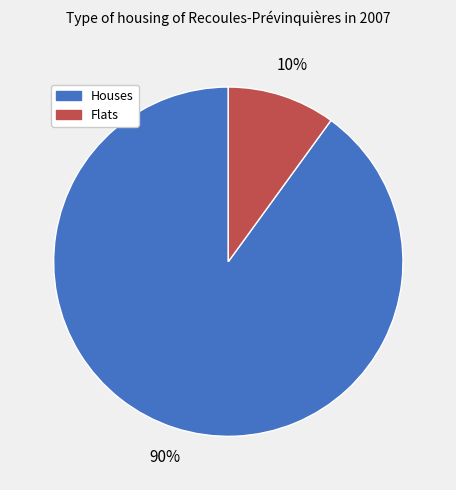

To the nearest percent, what is the average slice percentage?

50%